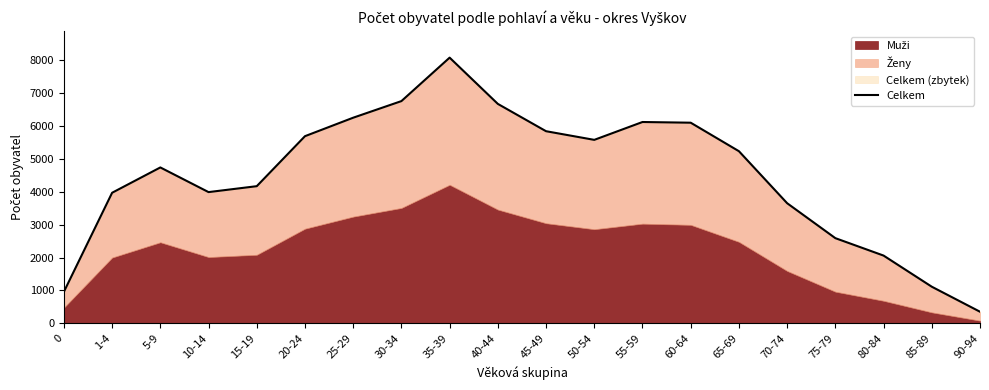

Reading right to left, what are all the values shown in this chart?

90-94=354	85-89=1115	80-84=2062	75-79=2592	70-74=3655	65-69=5237	60-64=6104	55-59=6125	50-54=5582	45-49=5845	40-44=6676	35-39=8083	30-34=6761	25-29=6256	20-24=5694	15-19=4173	10-14=3993	5-9=4743	1-4=3973	0=961